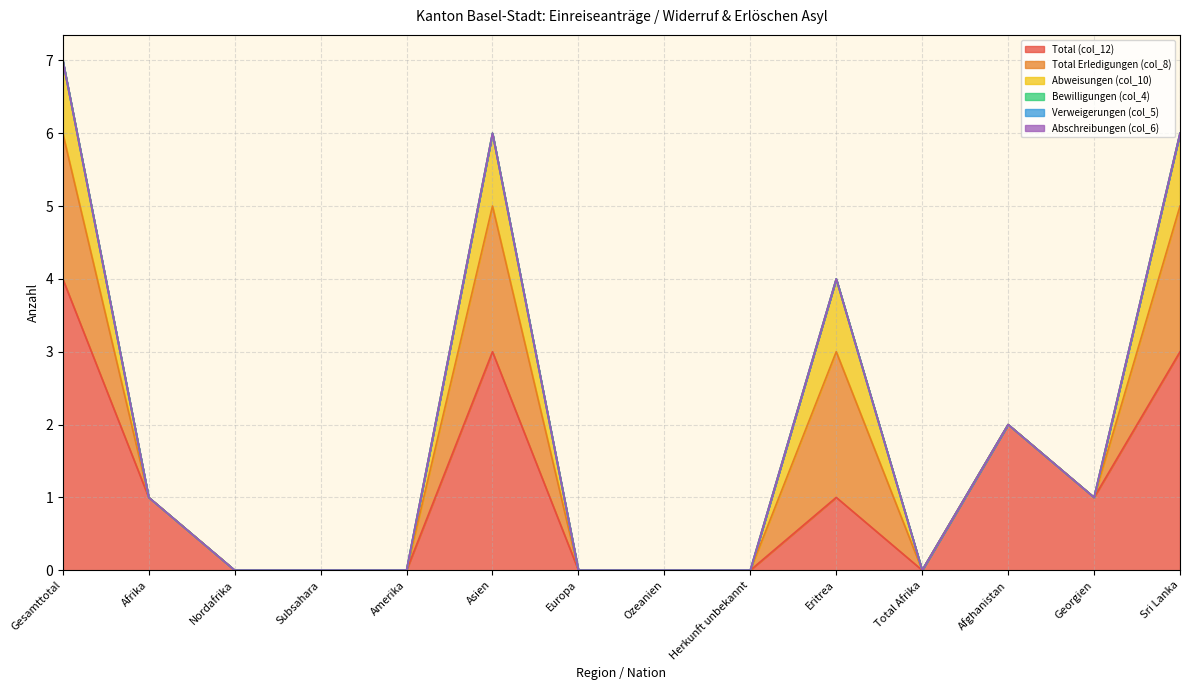

Does the chart have visible grid lines?

Yes